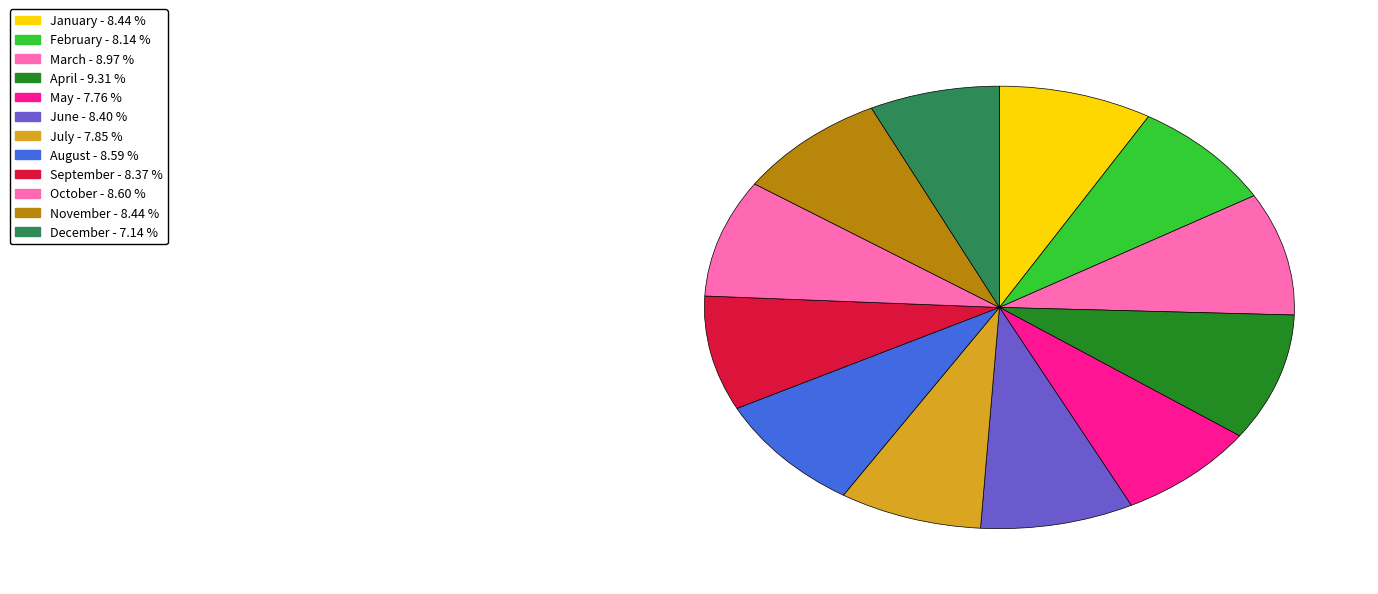

How many segments does this pie chart have?

12